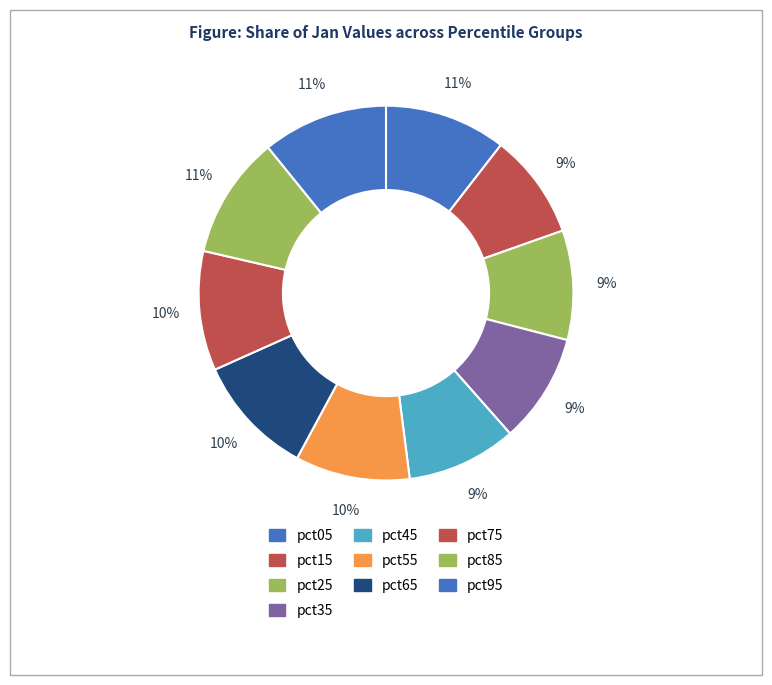

Does pct85 account for over 50% of the chart?

No